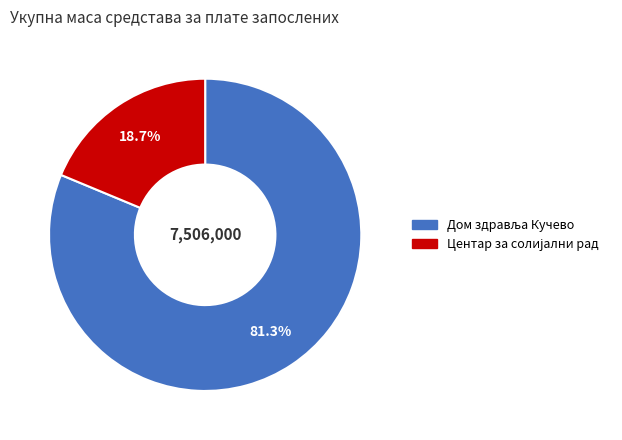

Does any single category account for the majority?

Yes